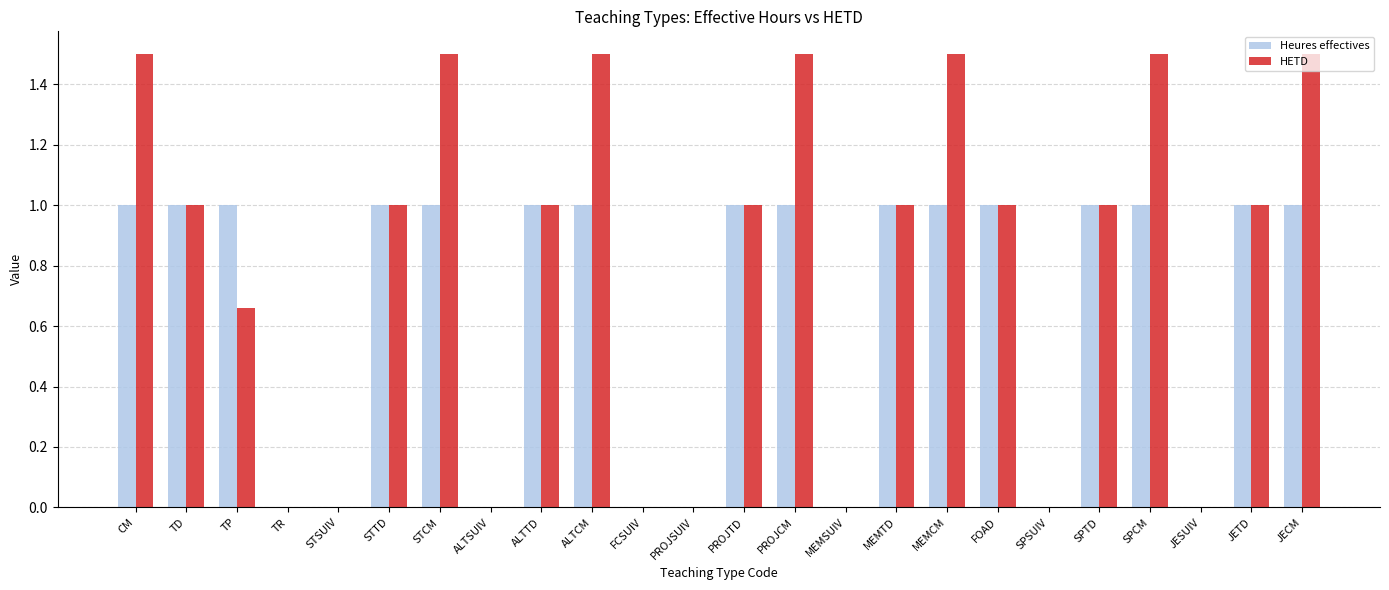

What is the maximum value for HETD?

1.5